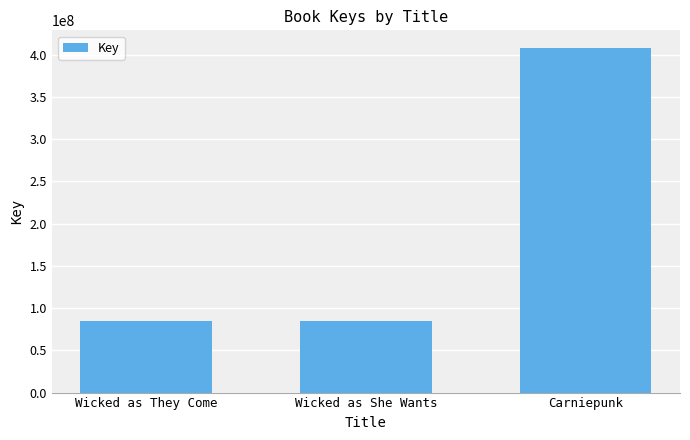

Where is the data nearest to the value 246579552?

Wicked as She Wants